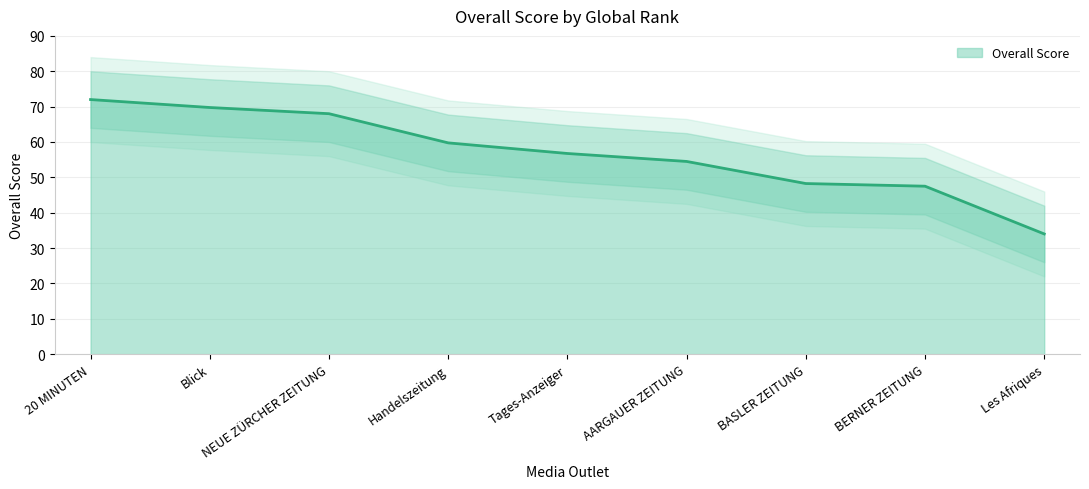

Read the value at BASLER ZEITUNG.

48.2